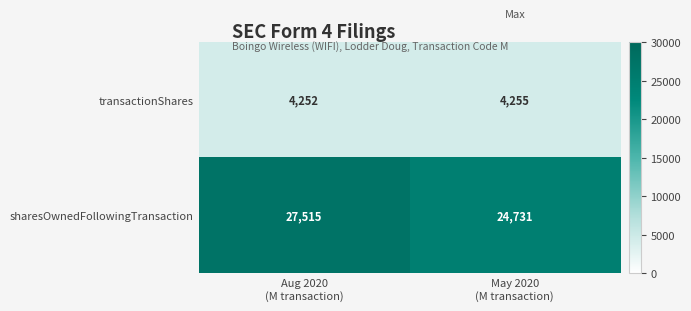

Which series has the widest spread of values?

sharesOwnedFollowingTransaction